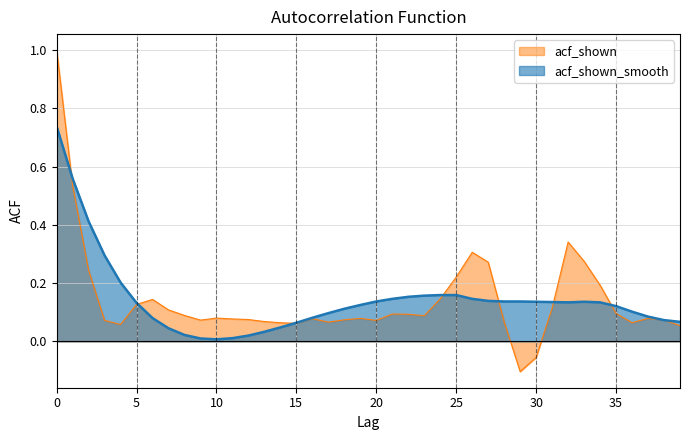

Which category has the lowest value across all series?

10